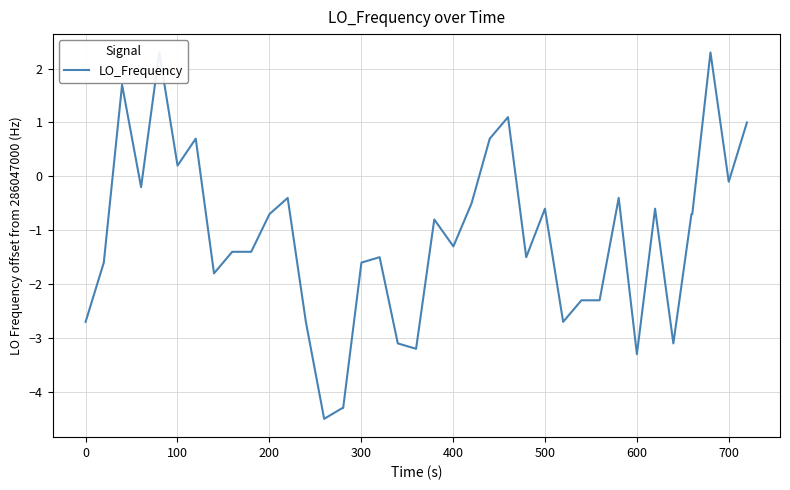

How many lines are shown in the chart?

1